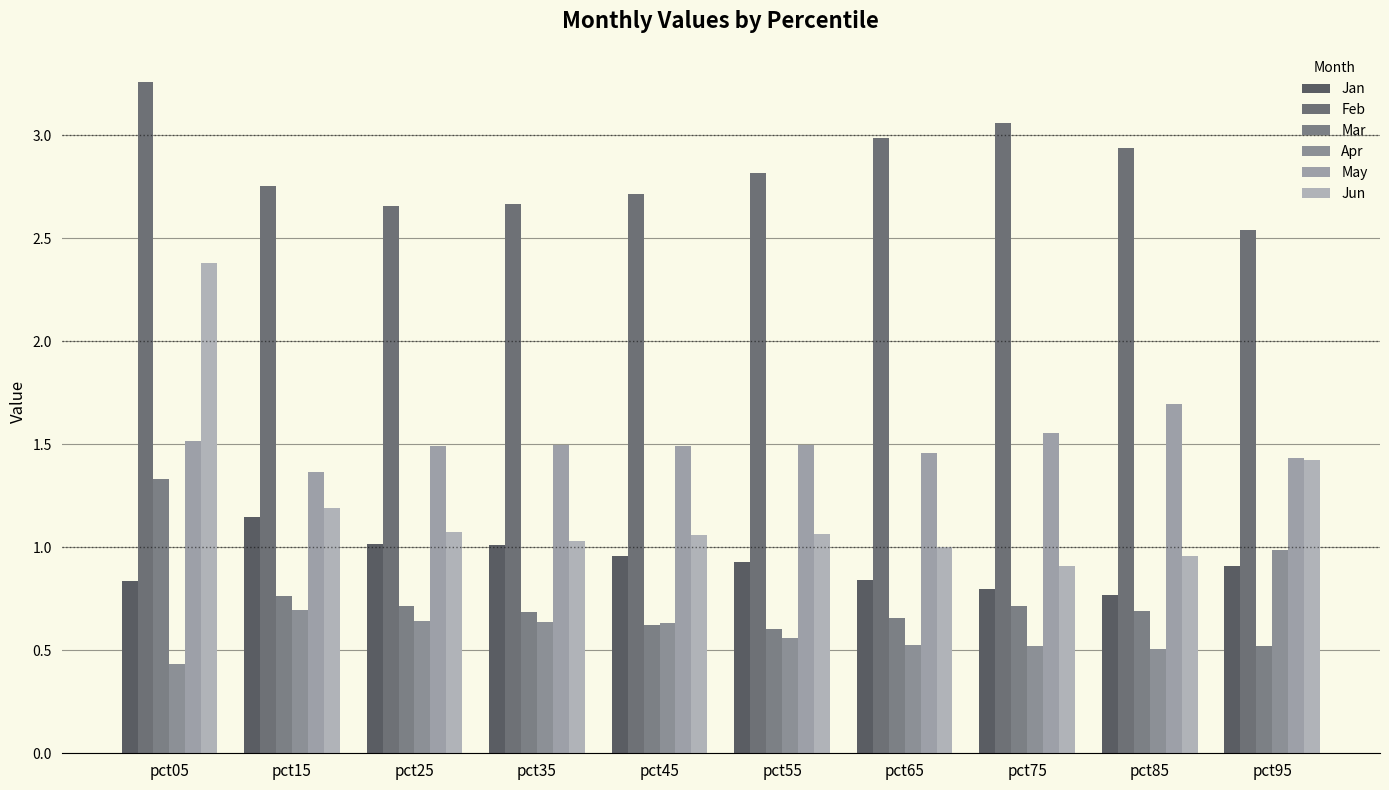

How many groups of bars are there?

10